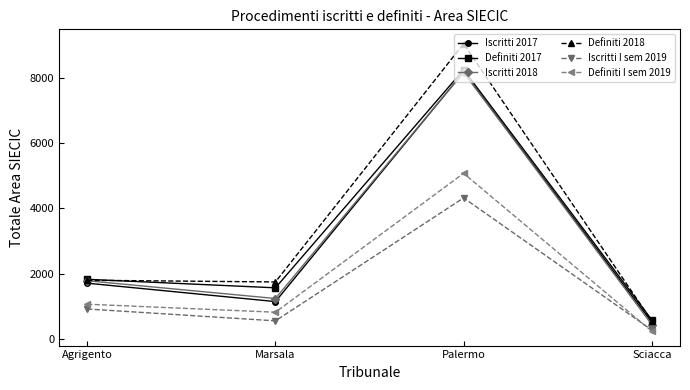

Reading left to right, what are all the values shown in this chart?

Iscritti 2017: Agrigento=1706	Marsala=1141	Palermo=8189	Sciacca=506
Definiti 2017: Agrigento=1825	Marsala=1564	Palermo=8260	Sciacca=580
Iscritti 2018: Agrigento=1781	Marsala=1236	Palermo=8182	Sciacca=436
Definiti 2018: Agrigento=1796	Marsala=1744	Palermo=9058	Sciacca=546
Iscritti I sem 2019: Agrigento=914	Marsala=550	Palermo=4324	Sciacca=269
Definiti I sem 2019: Agrigento=1061	Marsala=815	Palermo=5080	Sciacca=232